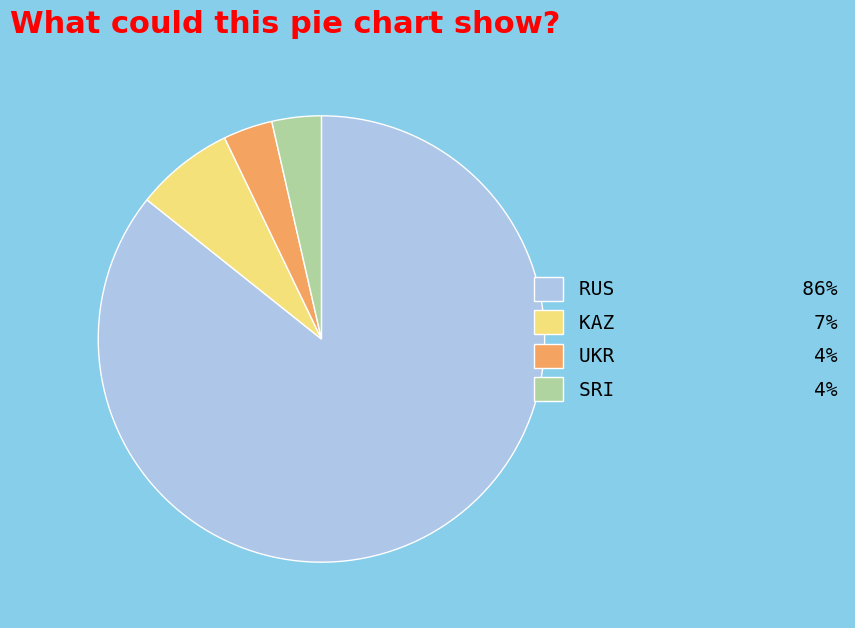

What is the ratio of the value at SRI to the value at KAZ?

0.5